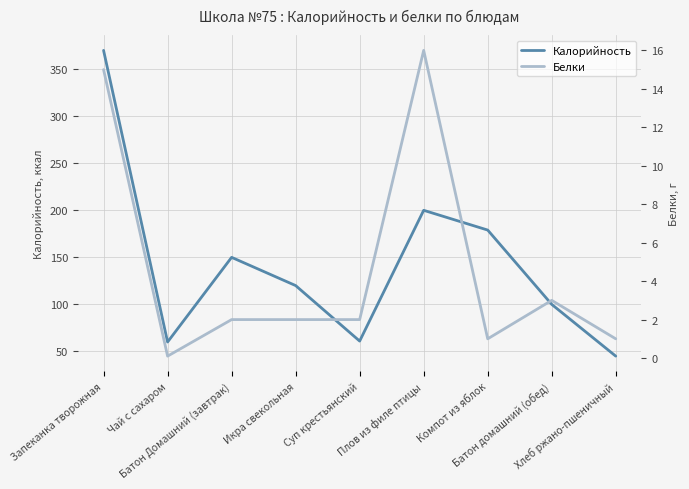

How many values in the Белки series are below 2?

3